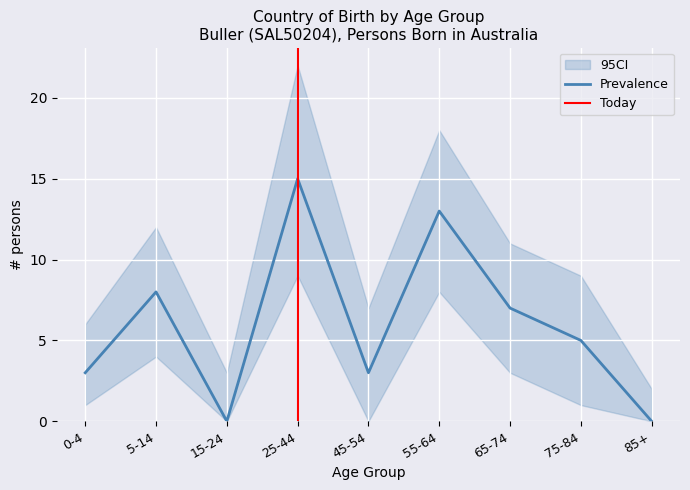

Does the chart display data point markers on the line(s)?

No